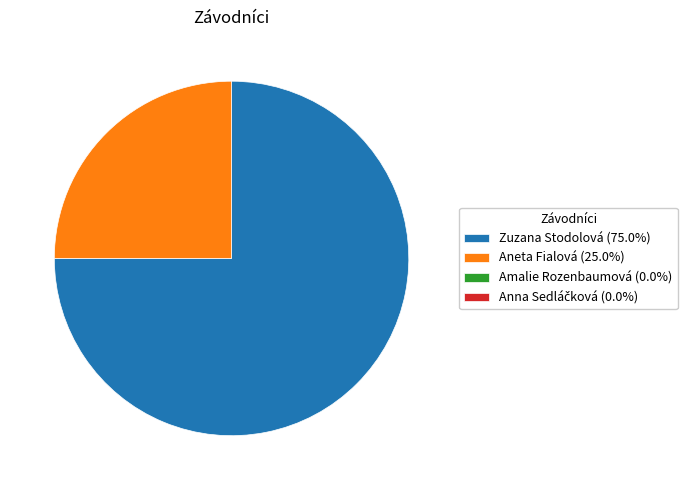

Is there any slice that represents more than half of the pie?

Yes